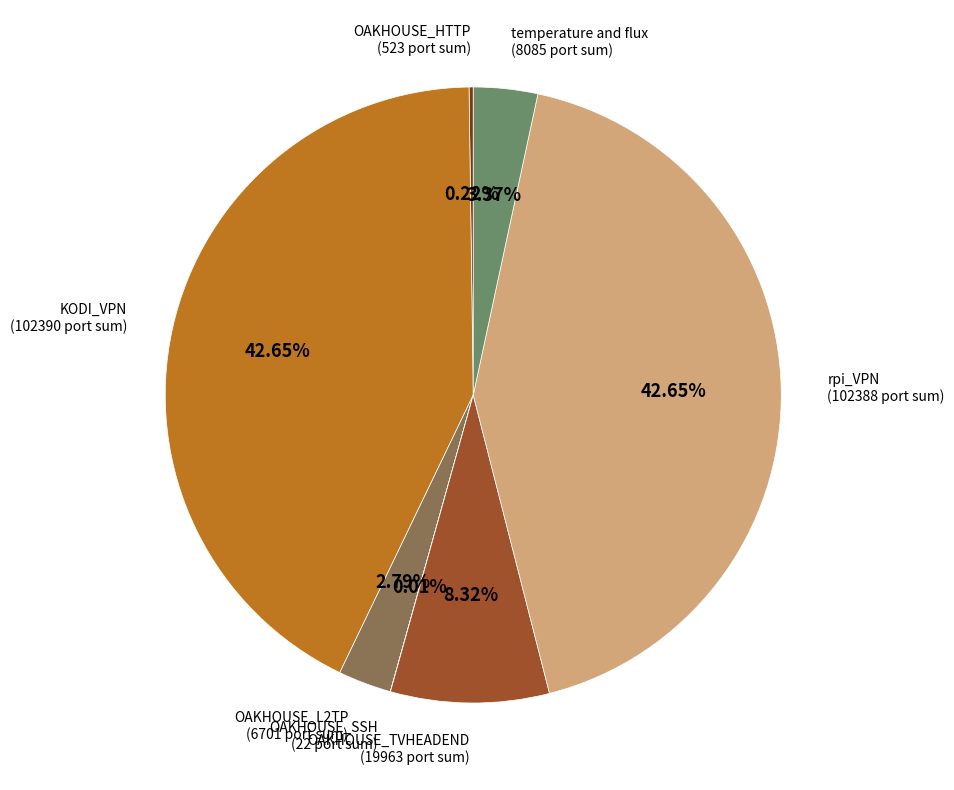

Approximately how many times larger is the value at rpi_VPN compared to OAKHOUSE_L2TP?

15.3